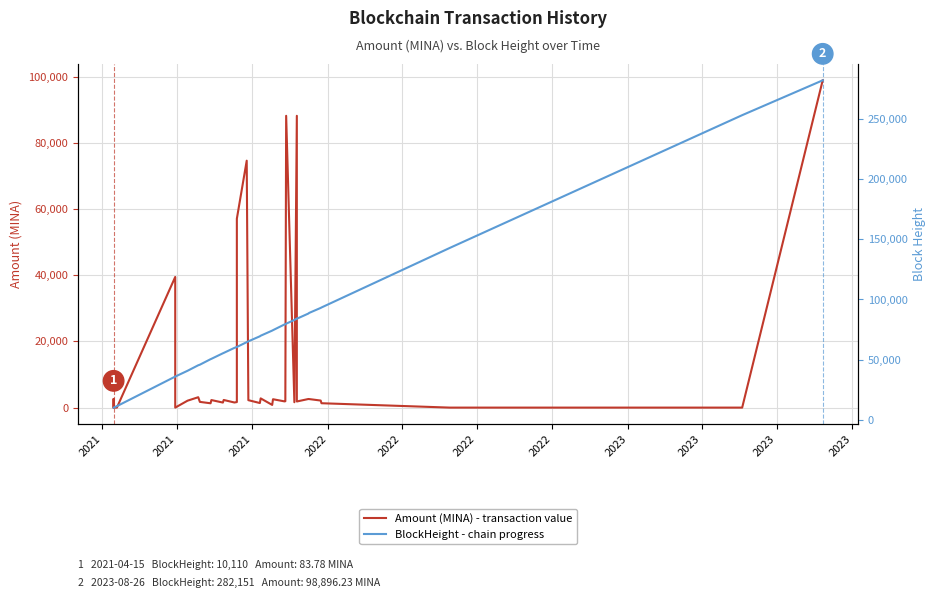

Is the value of BlockHeight - chain progress at 18 greater than the value of Amount (MINA) - transaction value at 2023?

Yes